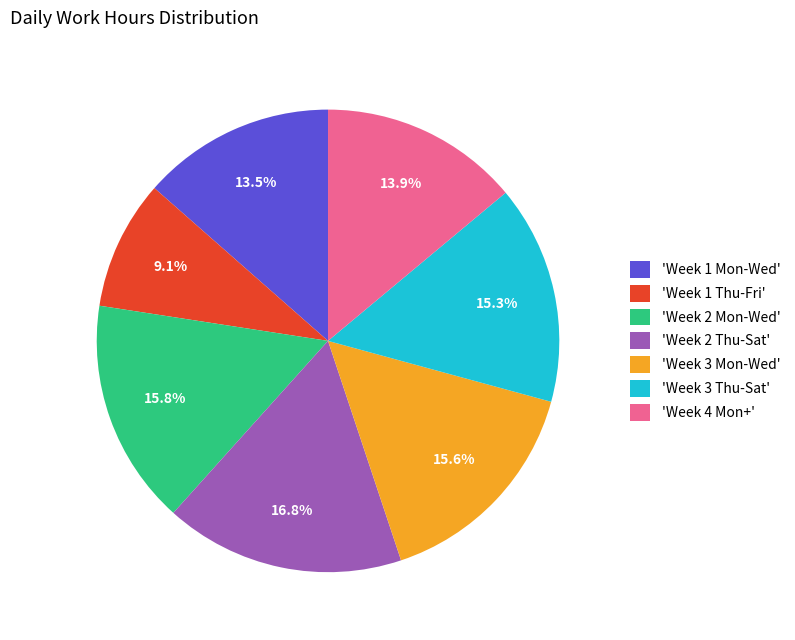

Which slice is the smallest?

'Week 1 Thu-Fri'